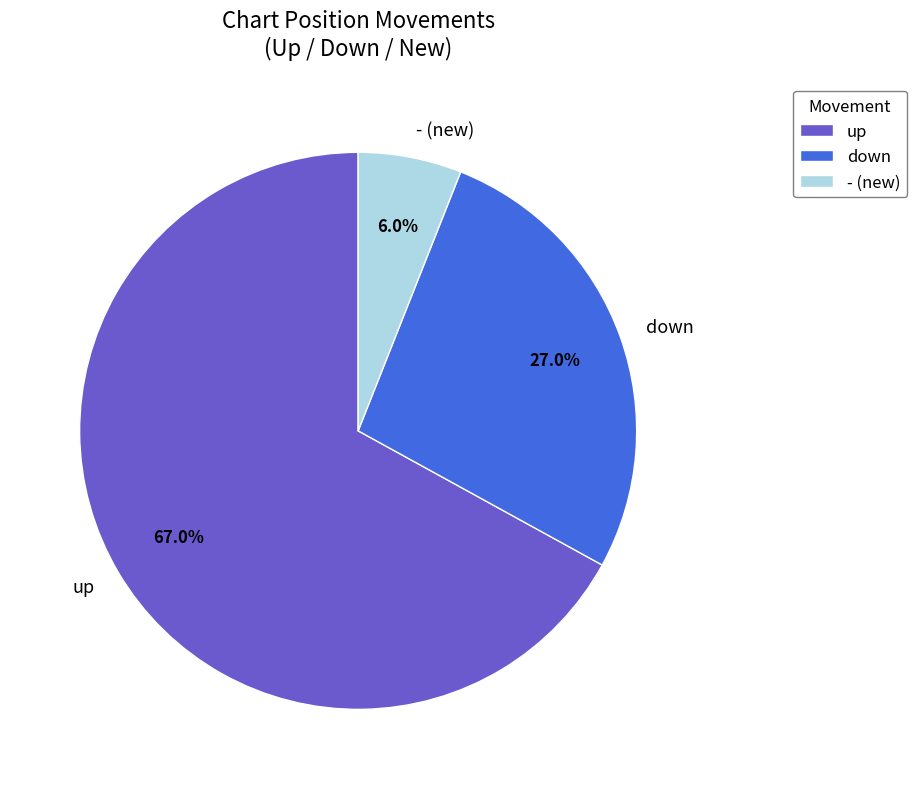

Rank the categories by value from highest to lowest.

up, down, - (new)